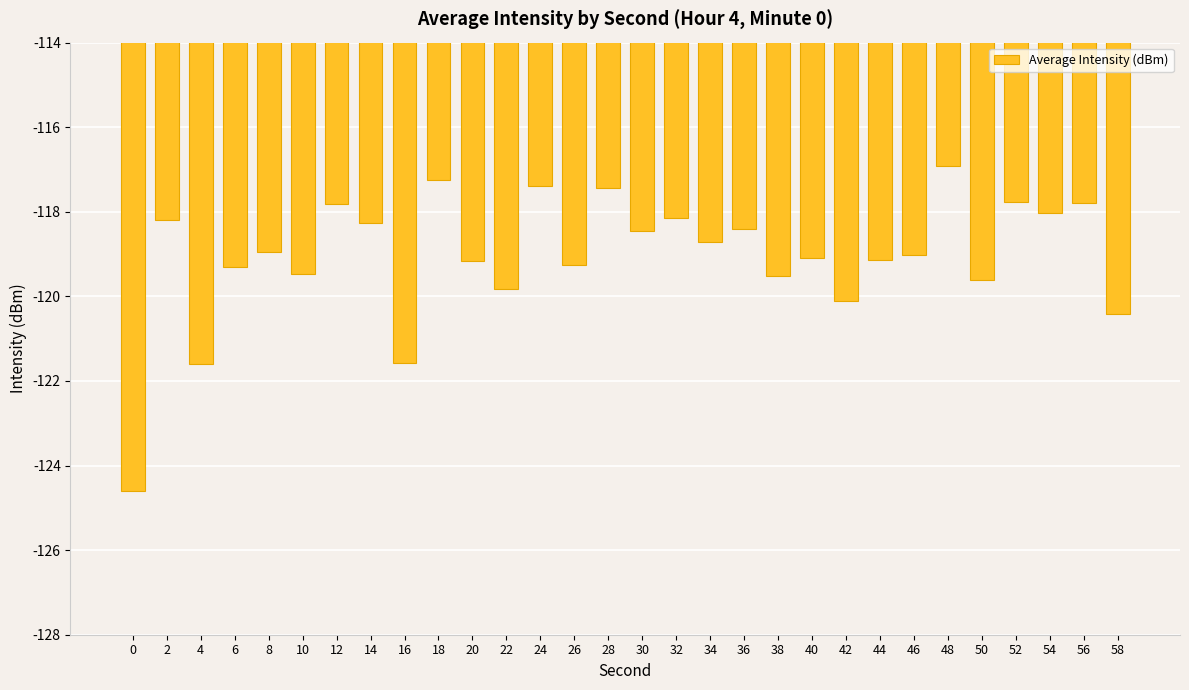

What is the sum of all values?

-3571.2